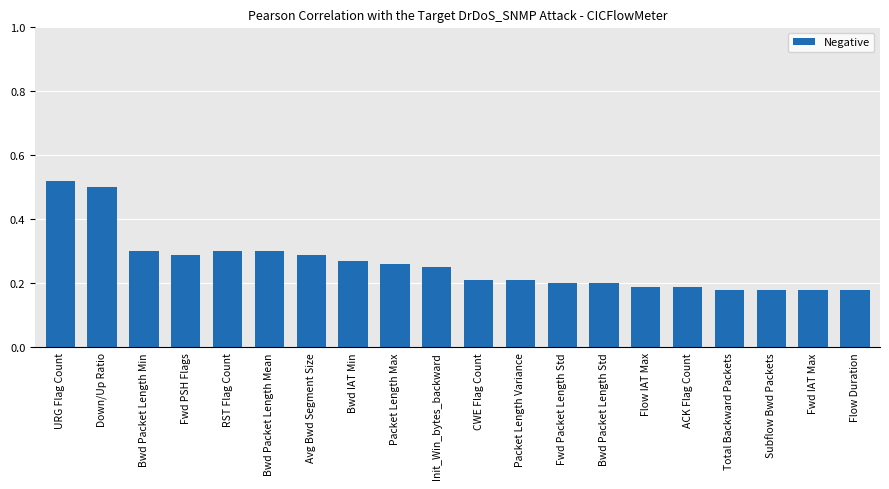

The value at Total Backward Packets is 0.3. True or false?

False